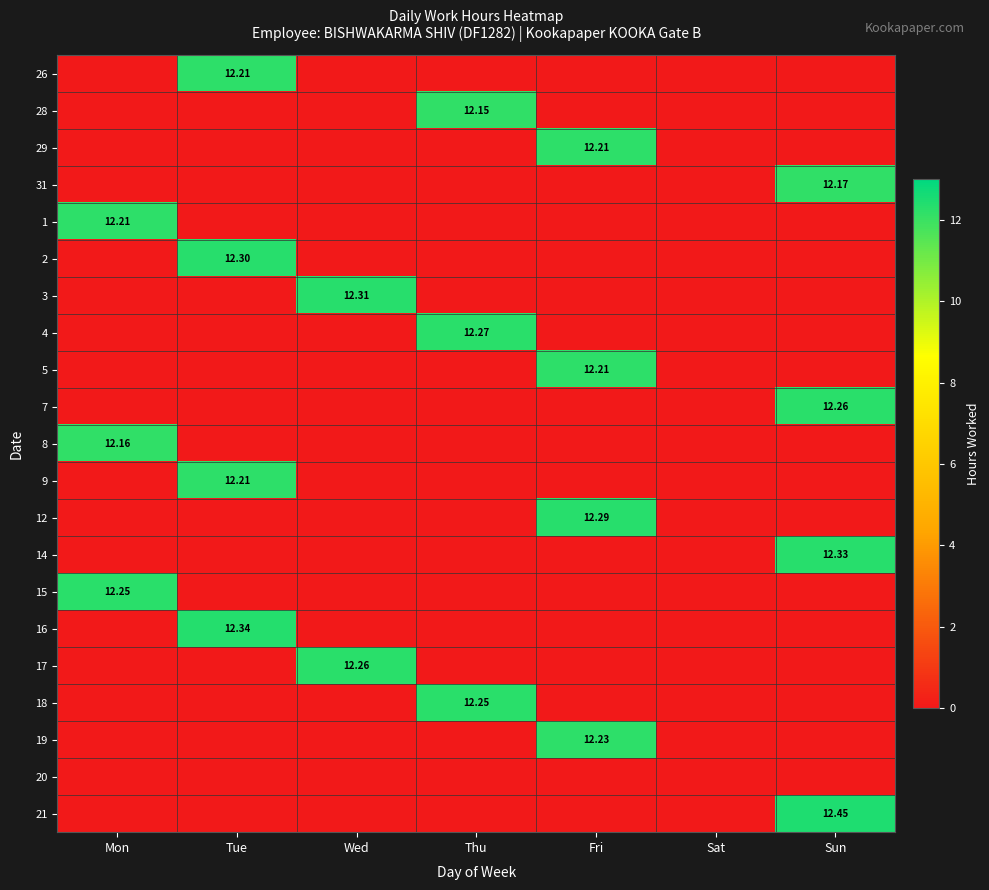

Which has a higher value, Thu or Wed?

Thu